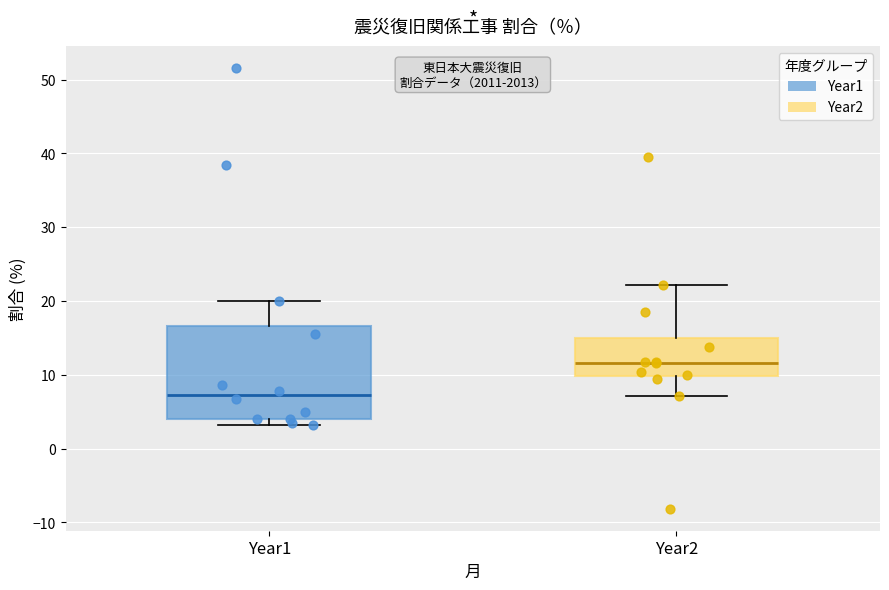

Where is the lower edge of the box for Year1 on the y-axis? The values are not printed on the chart, so give them approximately, as read against the axis.

4